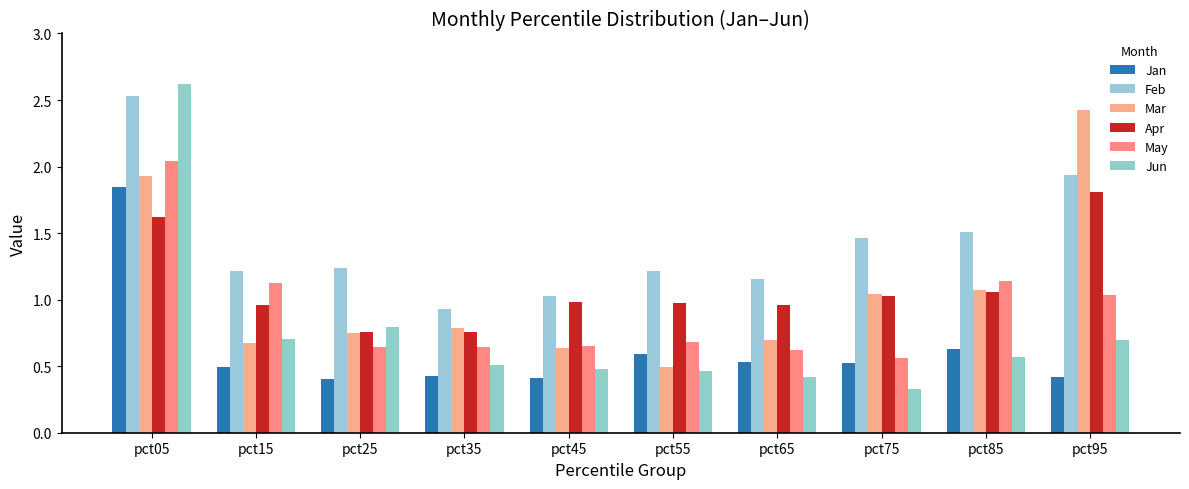

The Jun series shows 0.3 at pct45. True or false?

False